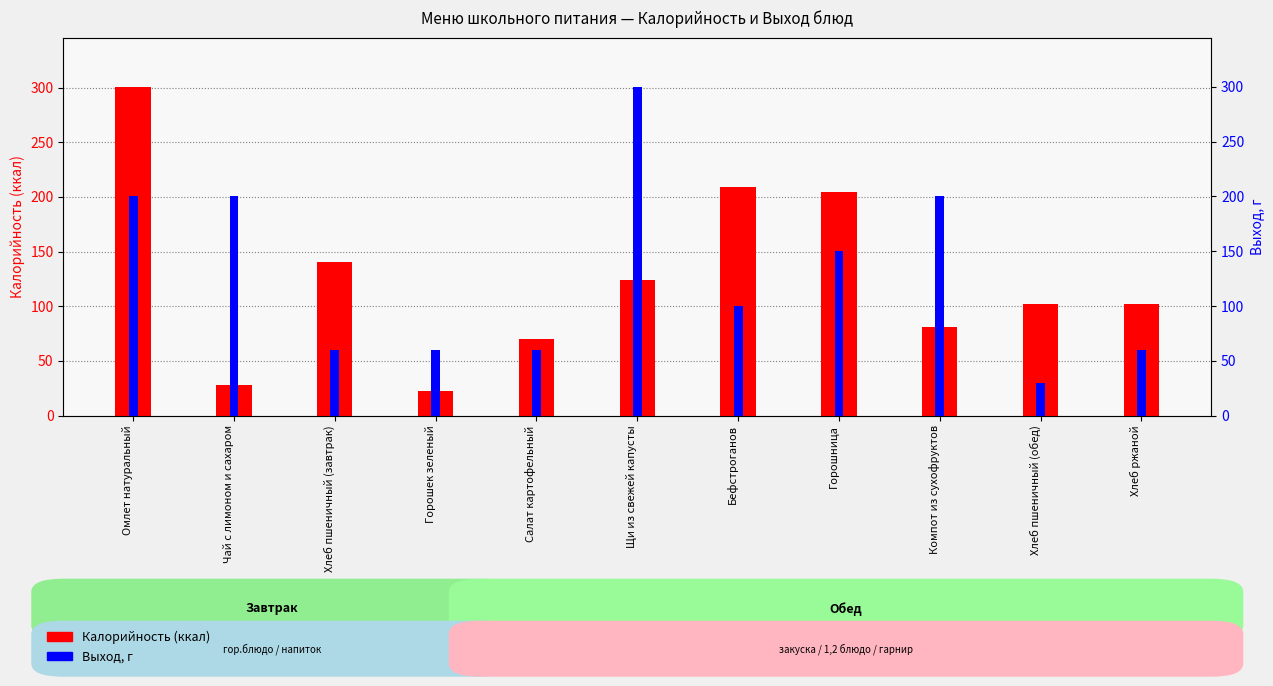

What are all the series names shown in the legend?

Калорийность, Выход, г